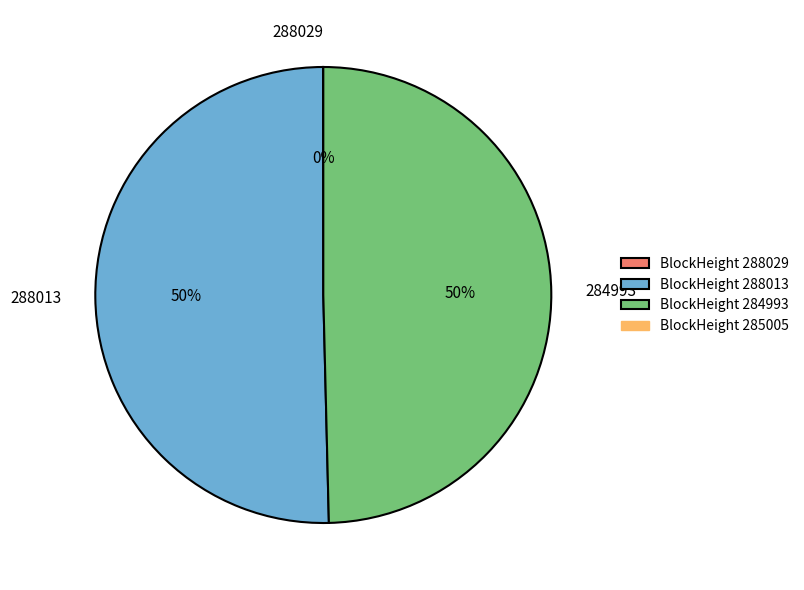

To the nearest percent, what is the average slice percentage?

33%